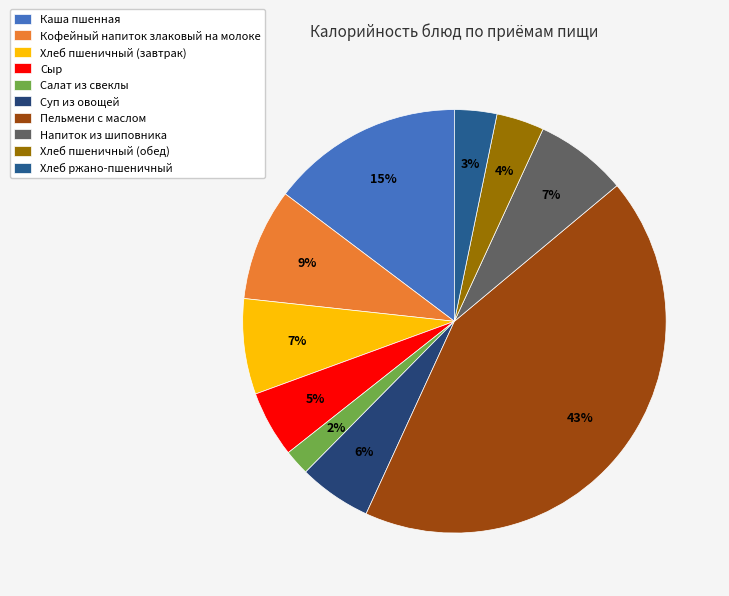

Between Напиток из шиповника and Салат из свеклы, which is larger?

Напиток из шиповника